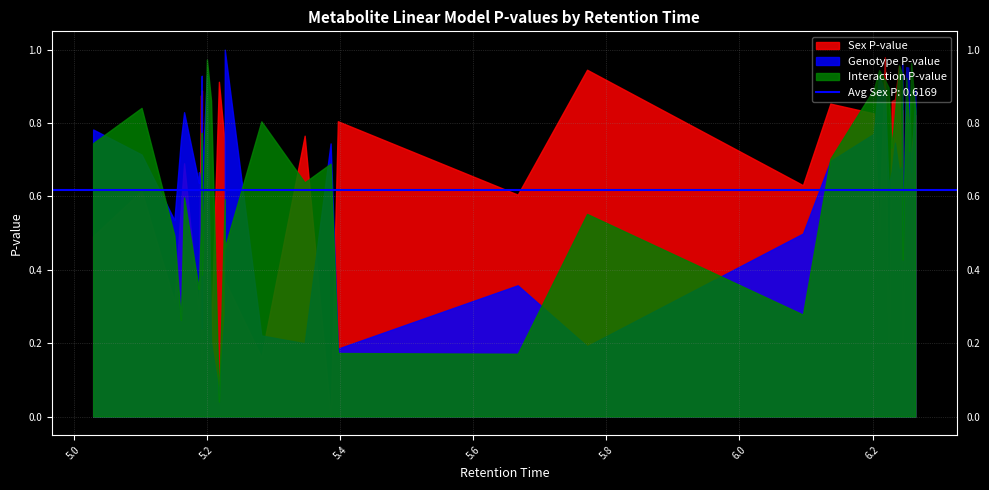

What is the value of the Sex P-value point at the 26th from the left?

0.5